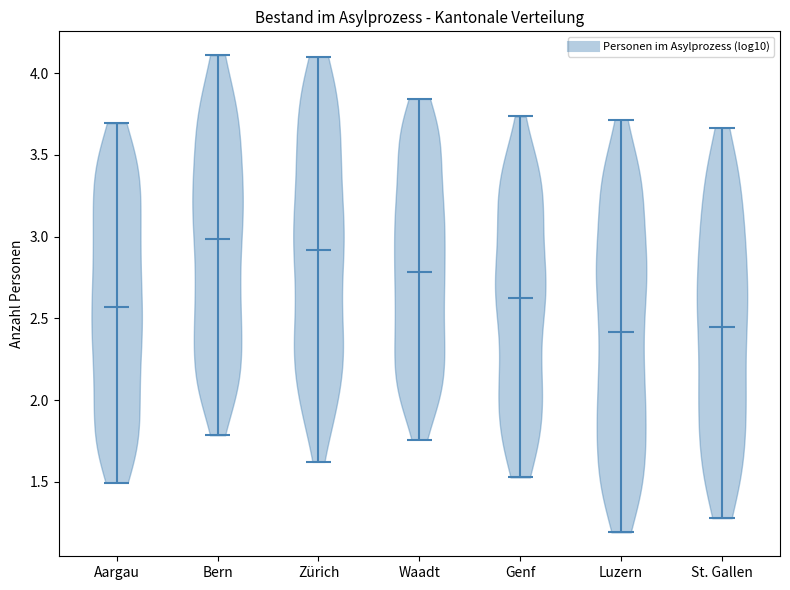

Reading left to right, read every violin against the y-axis: where its median line is, and the lowest and highest points it reaches. The values are not printed on the chart, so give them approximately, as read against the axis.

Aargau: median line 2.55, lowest point 1.50, highest point 3.70
Bern: median line 3.00, lowest point 1.80, highest point 4.10
Zürich: median line 2.90, lowest point 1.60, highest point 4.10
Waadt: median line 2.80, lowest point 1.75, highest point 3.85
Genf: median line 2.60, lowest point 1.55, highest point 3.75
Luzern: median line 2.40, lowest point 1.20, highest point 3.70
St. Gallen: median line 2.45, lowest point 1.30, highest point 3.65